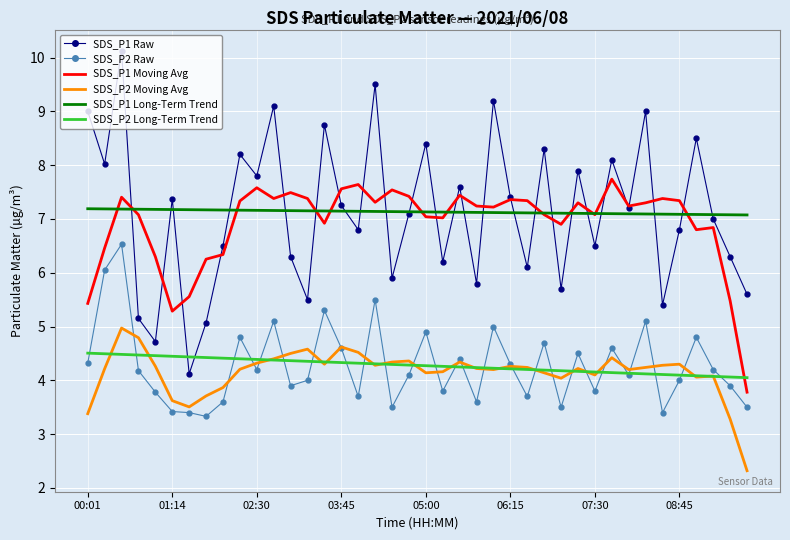

What is the smallest value displayed?

2.3